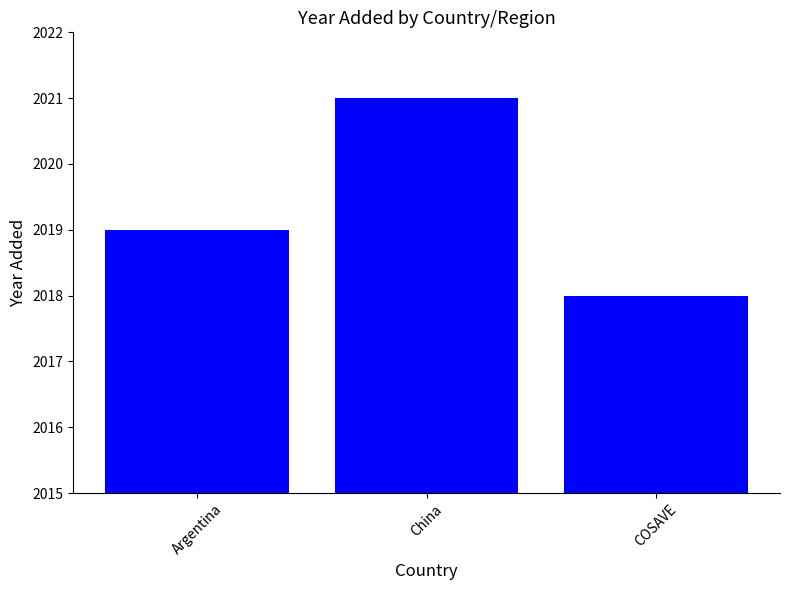

What is the value of the 2nd bar from the left?

2021